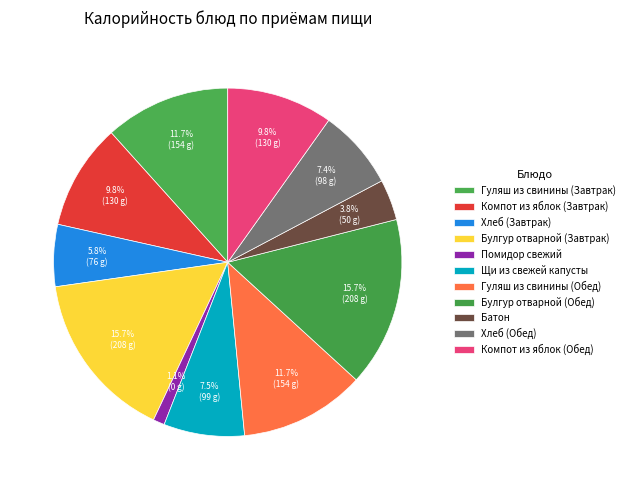

Count the number of slices in the pie.

11